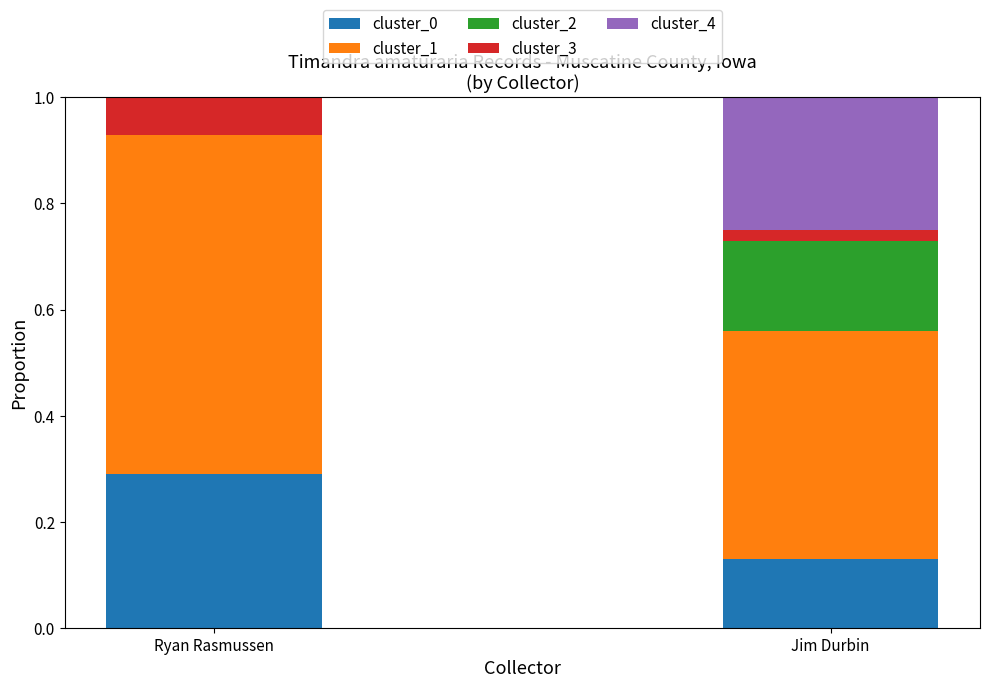

The cluster_0 series shows 0.2 at Jim Durbin. True or false?

False